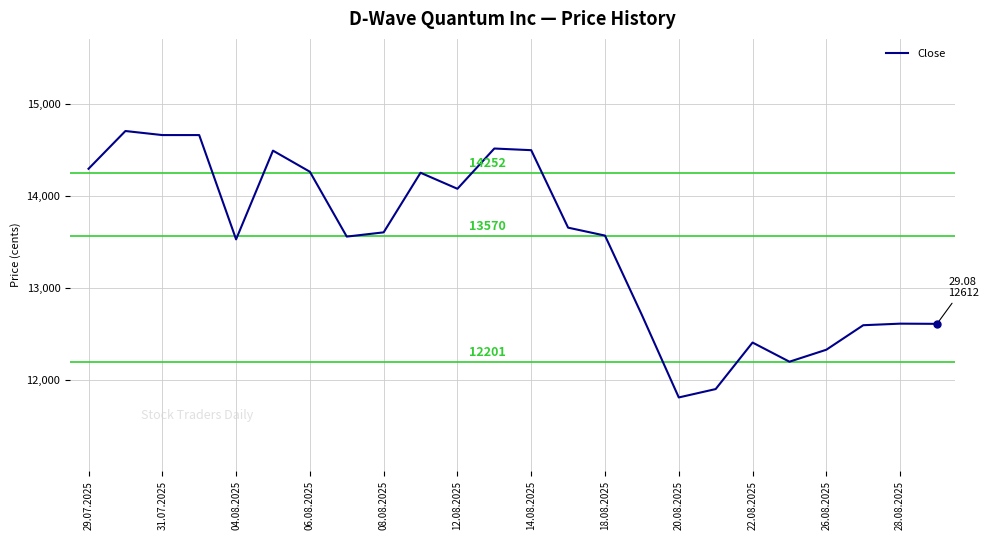

What is the difference between the maximum and minimum values?

2892